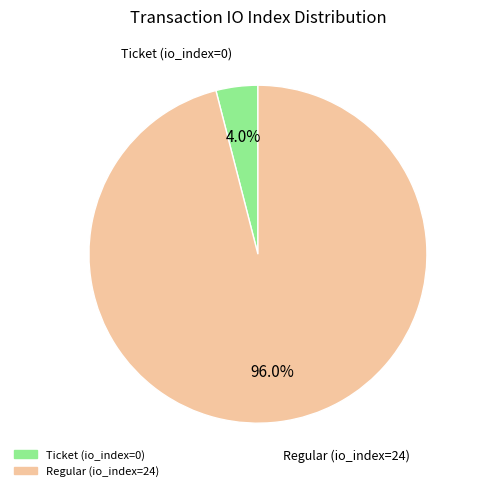

Rank the categories by value from lowest to highest.

Ticket (io_index=0), Regular (io_index=24)